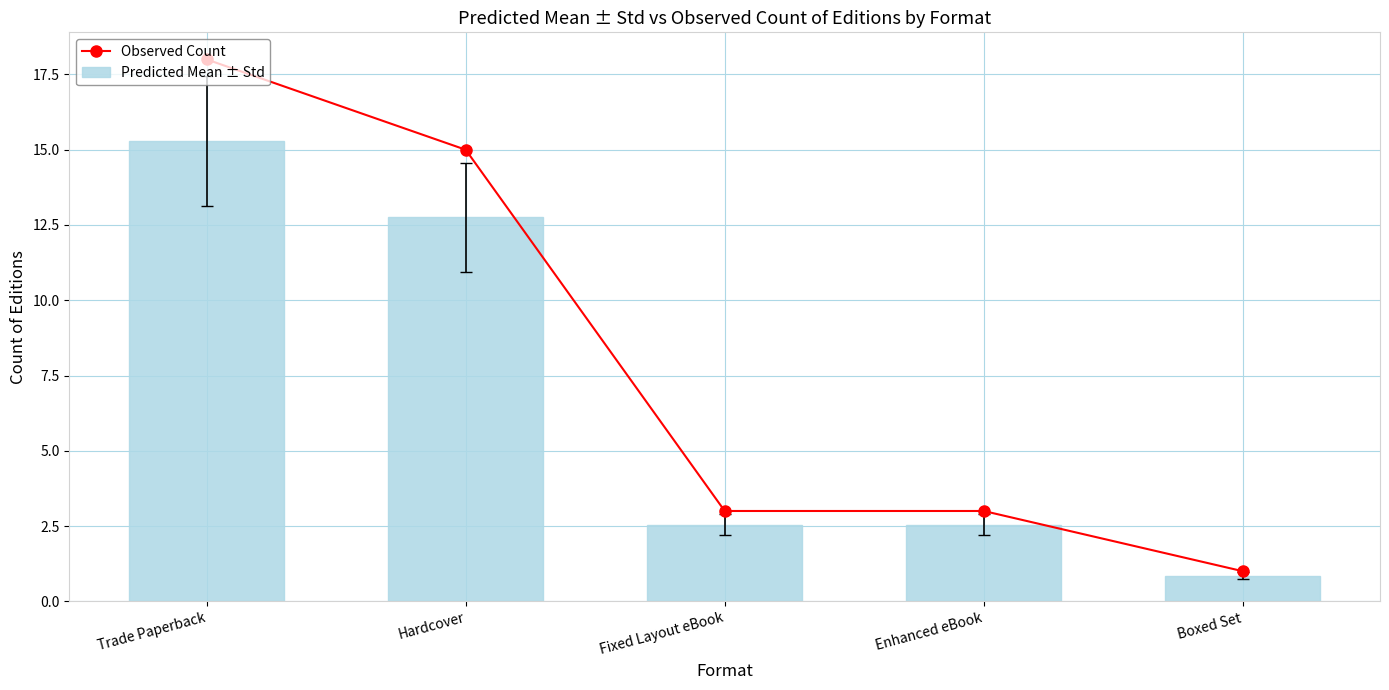

Which series has the widest spread of values?

Observed Count